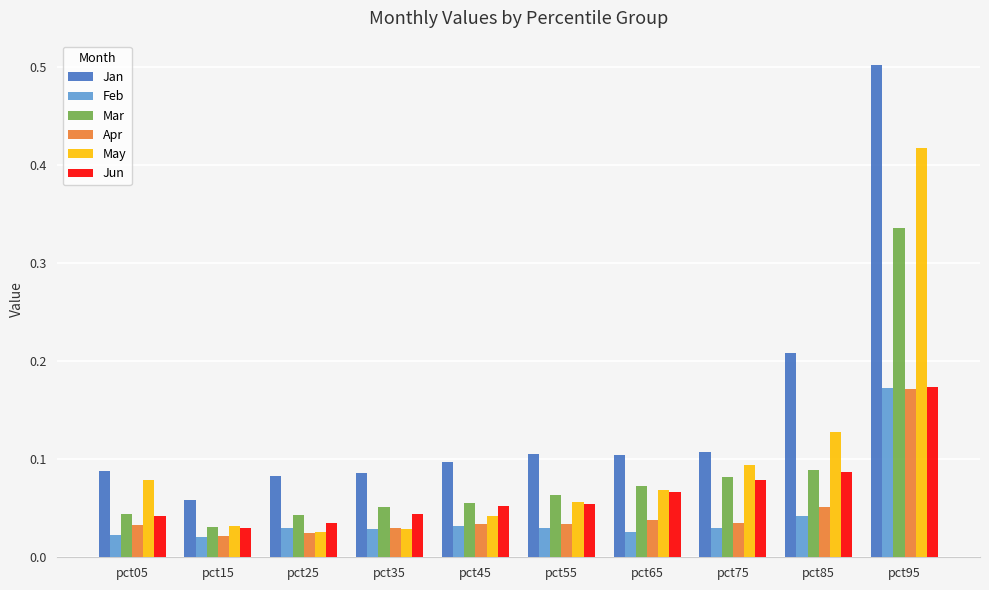

How many Jun values are between 0 and 1?

10